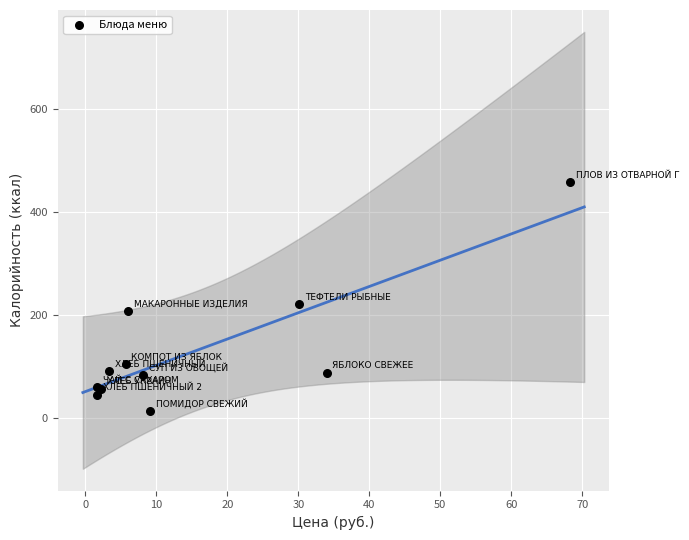

What Y value in the scatter plot is closest to 236?

222.2